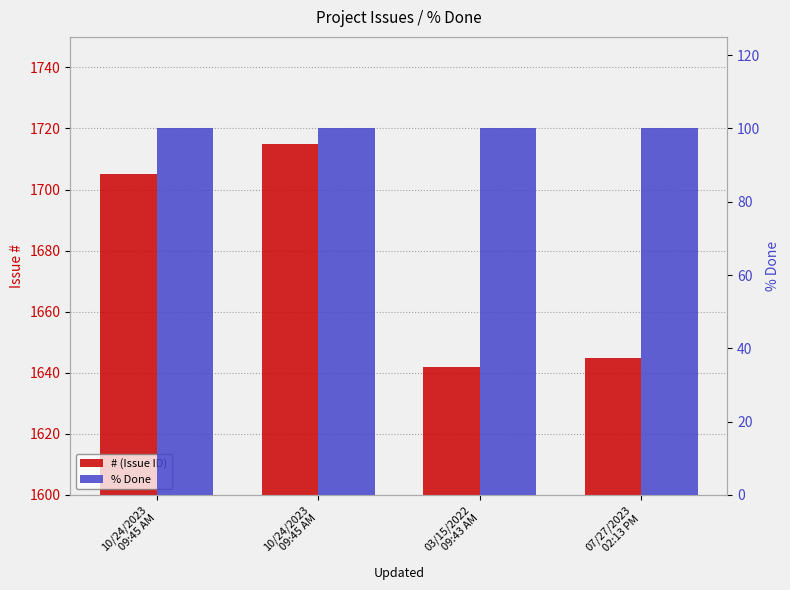

Which category has the lowest value in the % Done series?

10/24/2023
09:45 AM